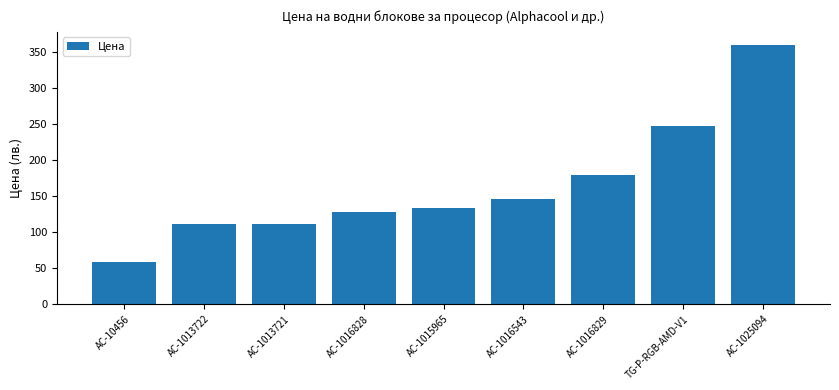

Are the bars horizontal?

No